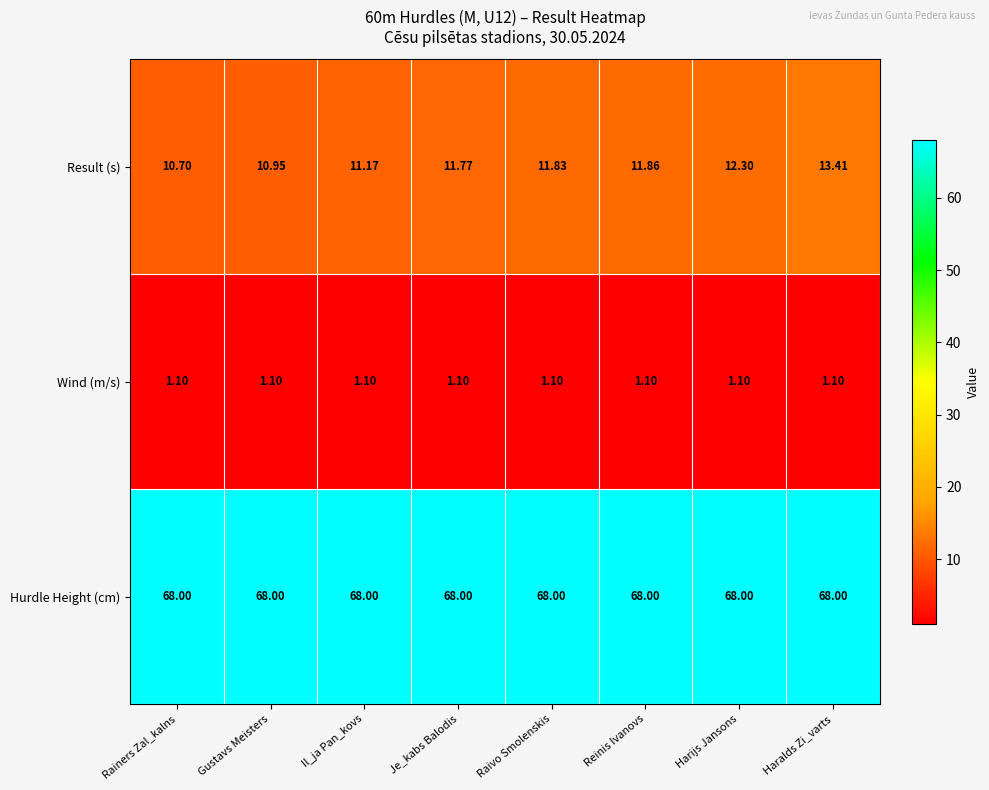

Which series has the widest spread of values?

Result (s)